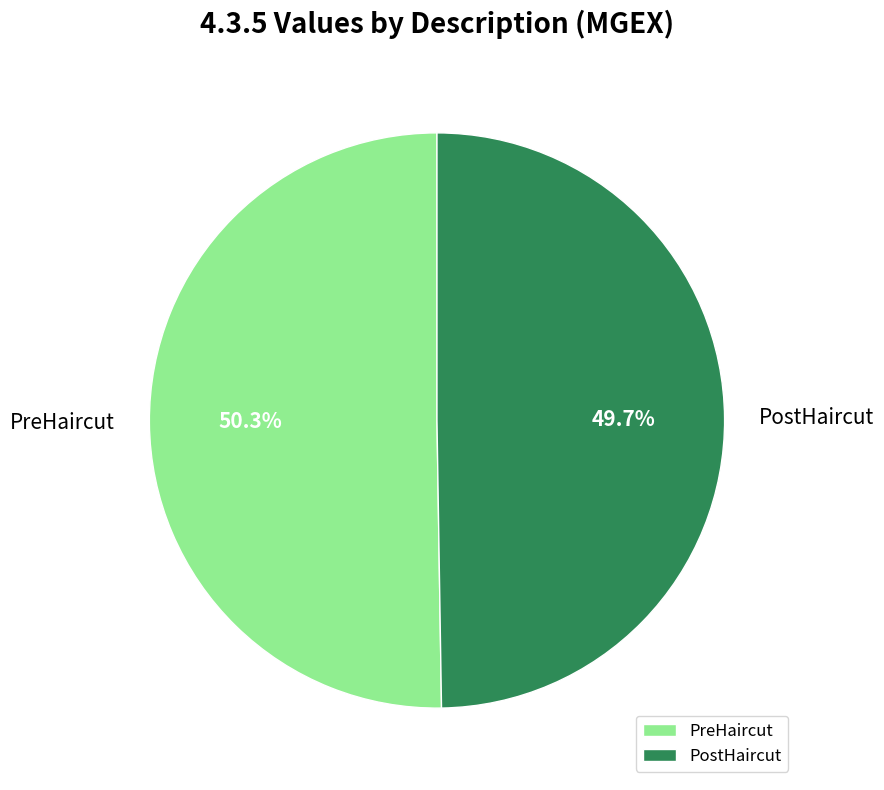

To the nearest percent, what is the difference between the PostHaircut and PreHaircut slice percentages?

1%